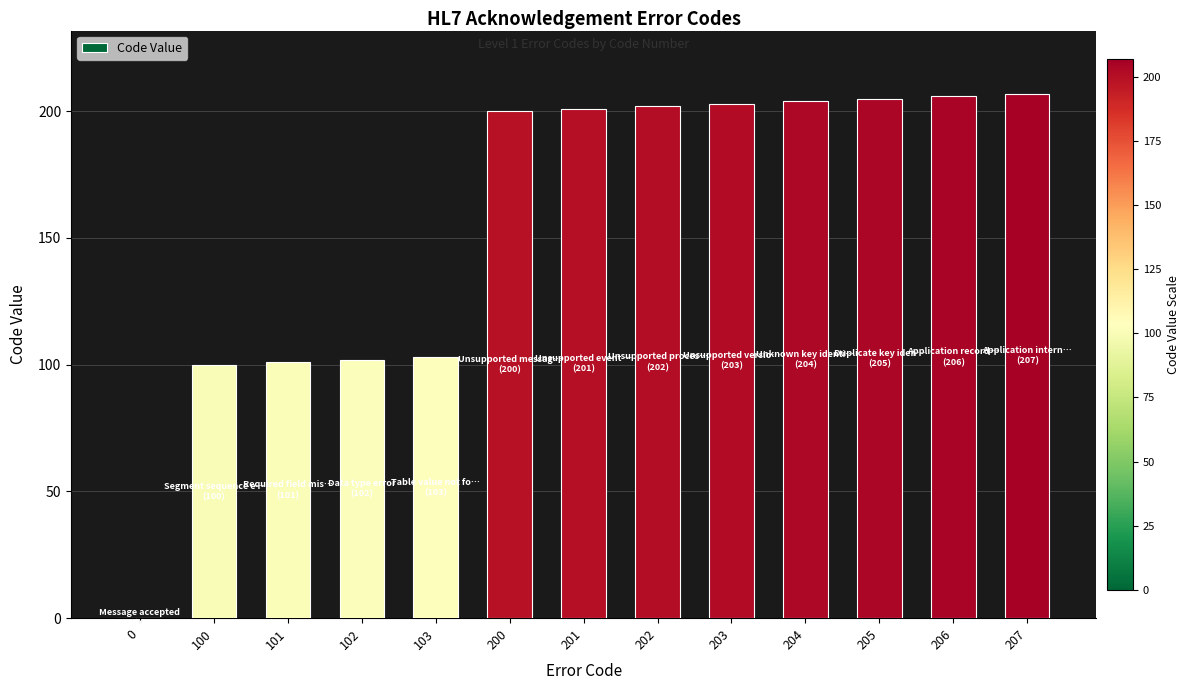

What is the ratio of the value at 102 to the value at 205?

0.5